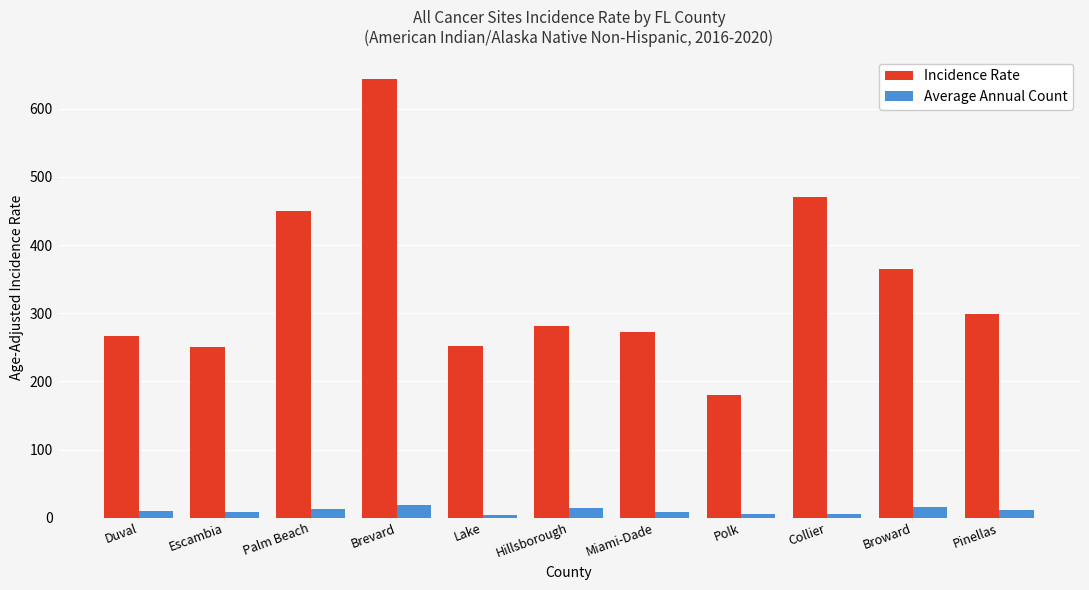

How many groups of bars are there?

11